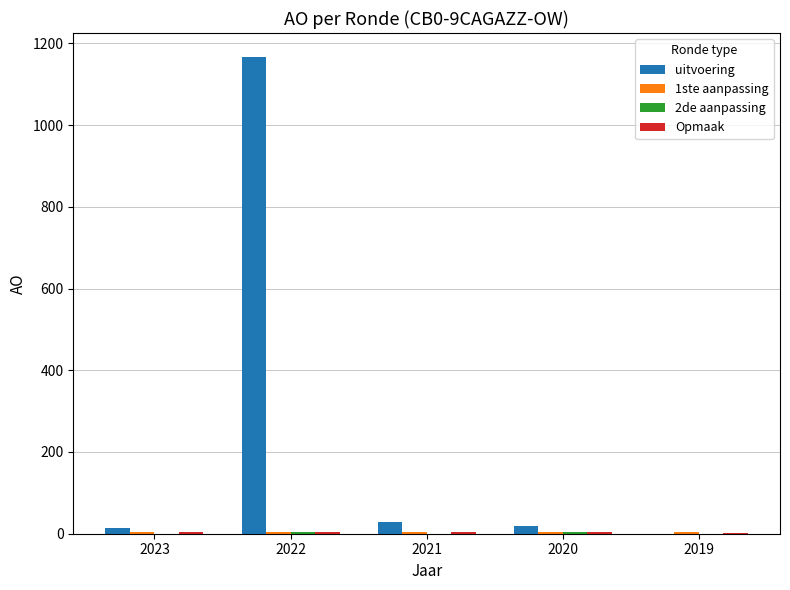

How many categories are shown in the chart?

5